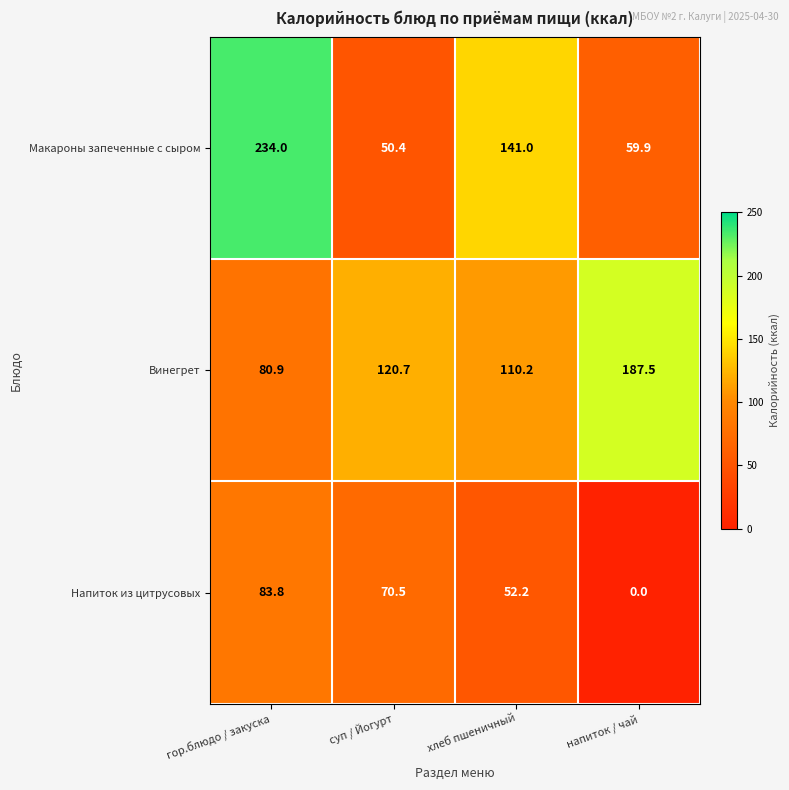

How many series are shown in this chart?

3